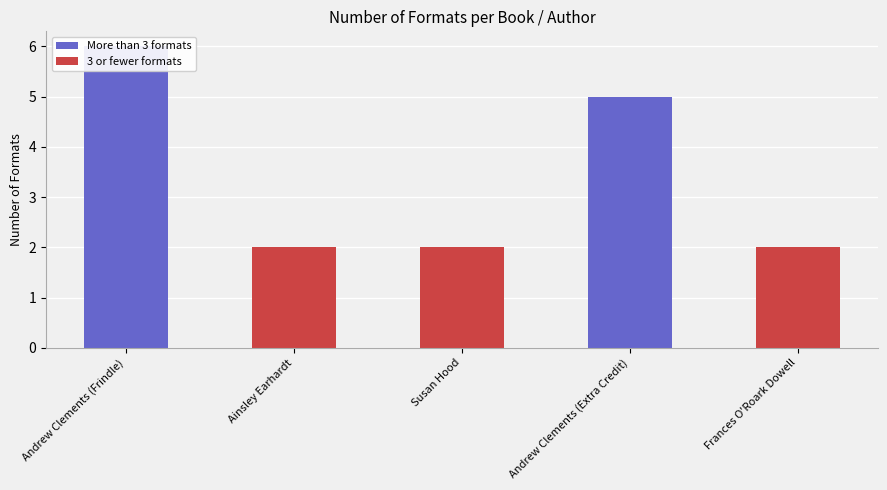

What position from the left is Andrew Clements (Extra Credit)?

4